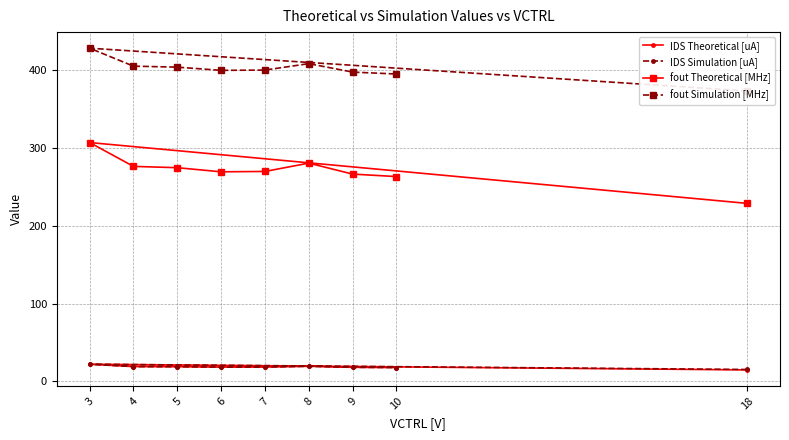

What is the difference between the second highest and second lowest values in the IDS Simulation [uA] series?

1.6